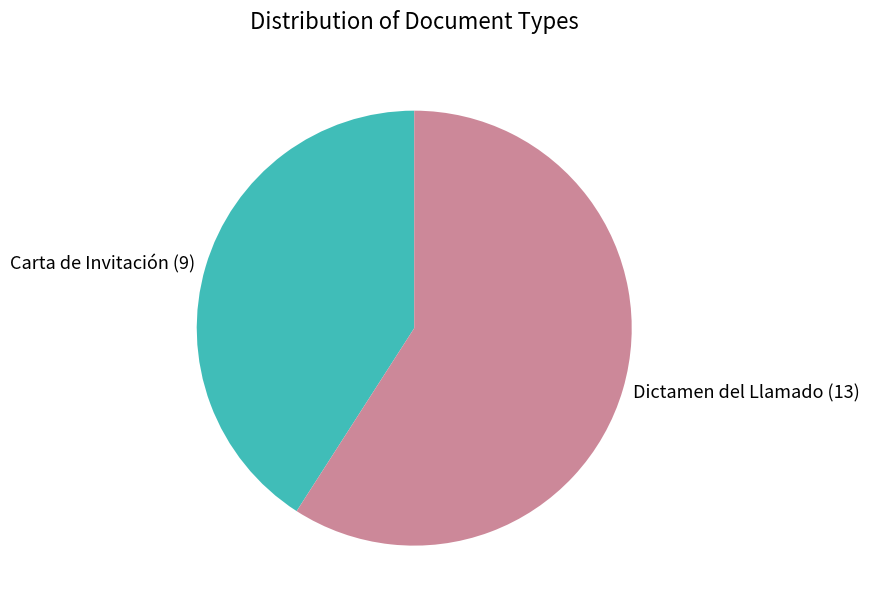

Combined, do Carta de Invitación and Dictamen del Llamado account for over 50%?

Yes